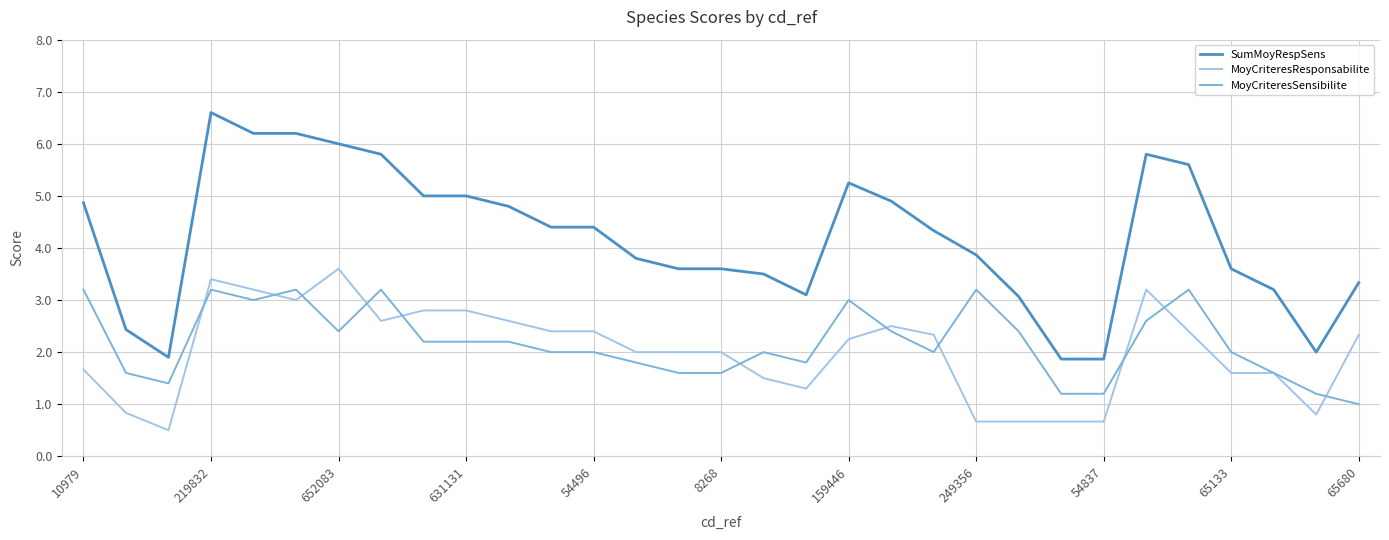

What is the difference between the maximum and minimum values in the MoyCriteresSensibilite series?

2.2